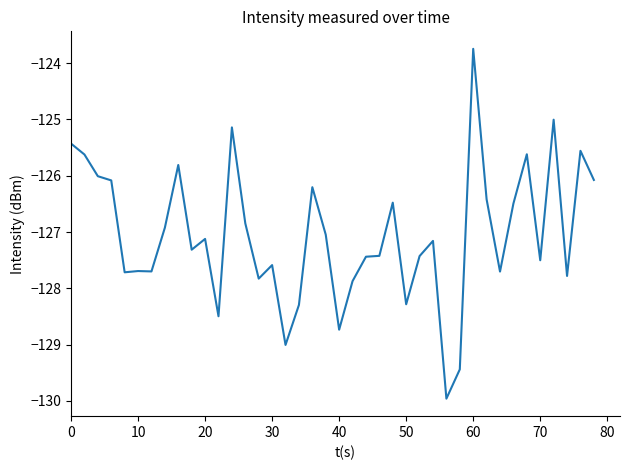

What is the maximum value shown in the chart?

-123.7